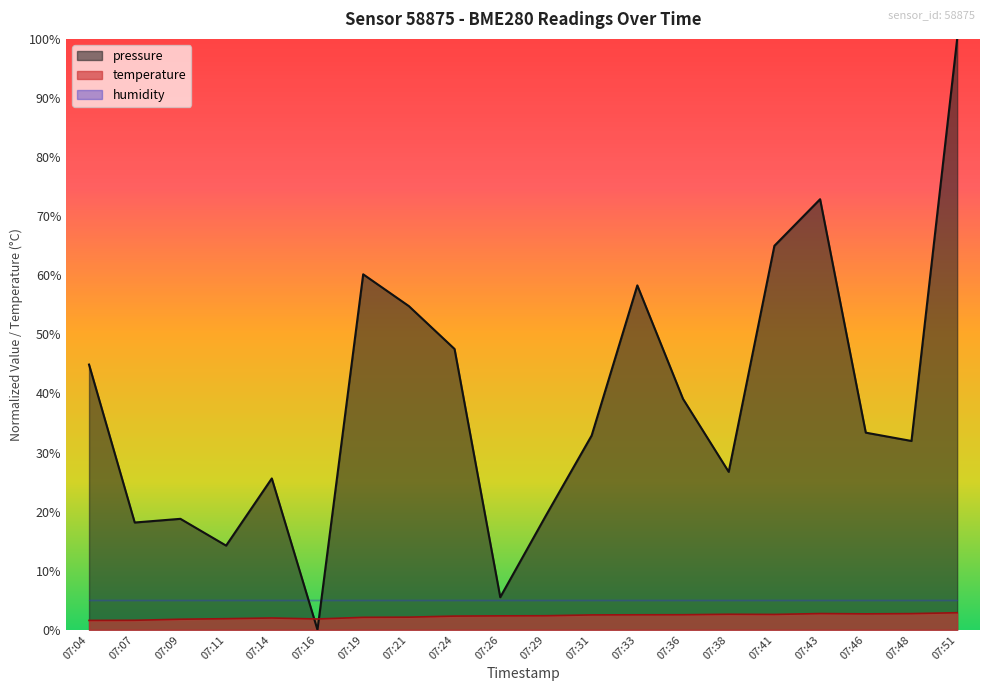

What is the value of the temperature point at the 7th from the left?

2.1